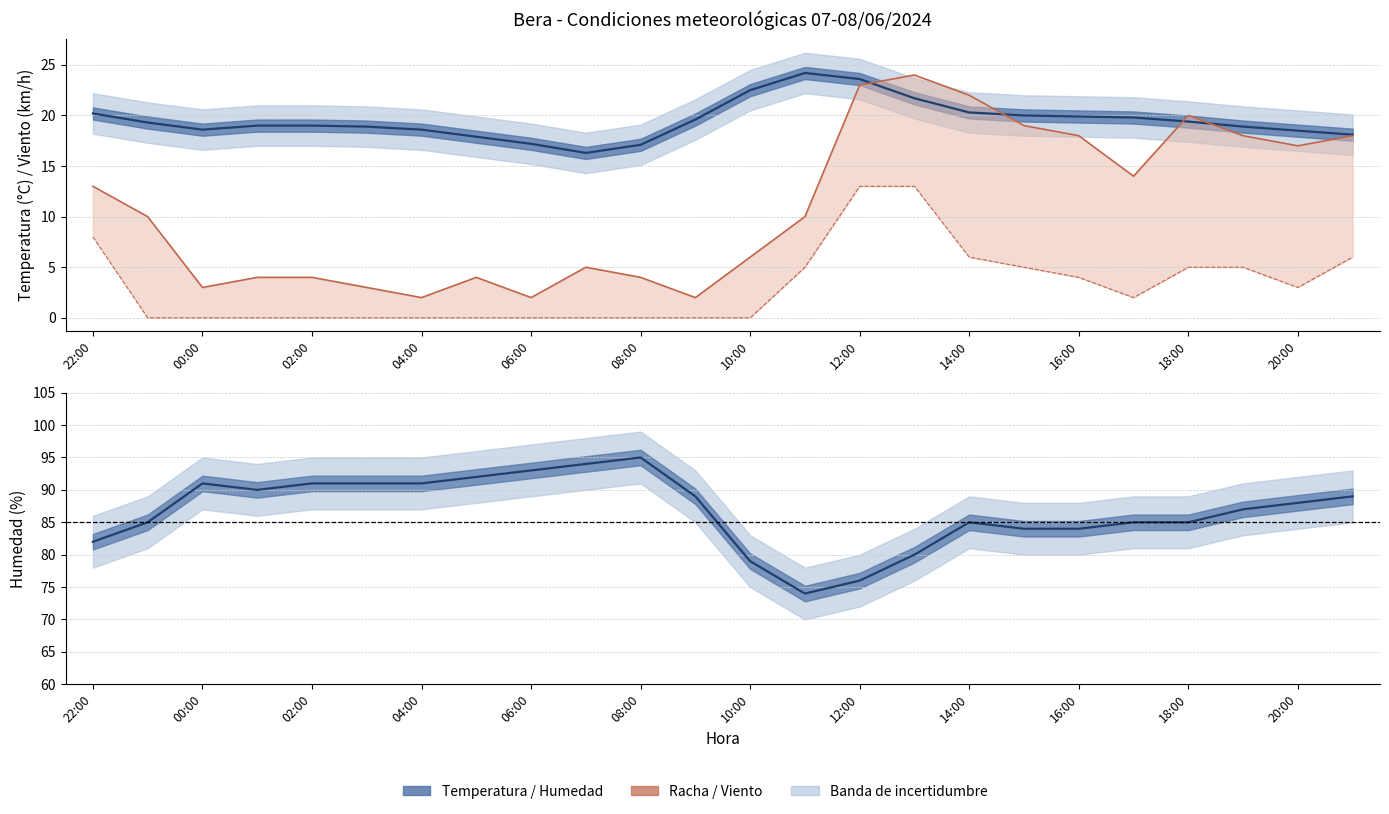

True or false: Humedad (%) and Temperatura (ºC) intersect in this chart.

False